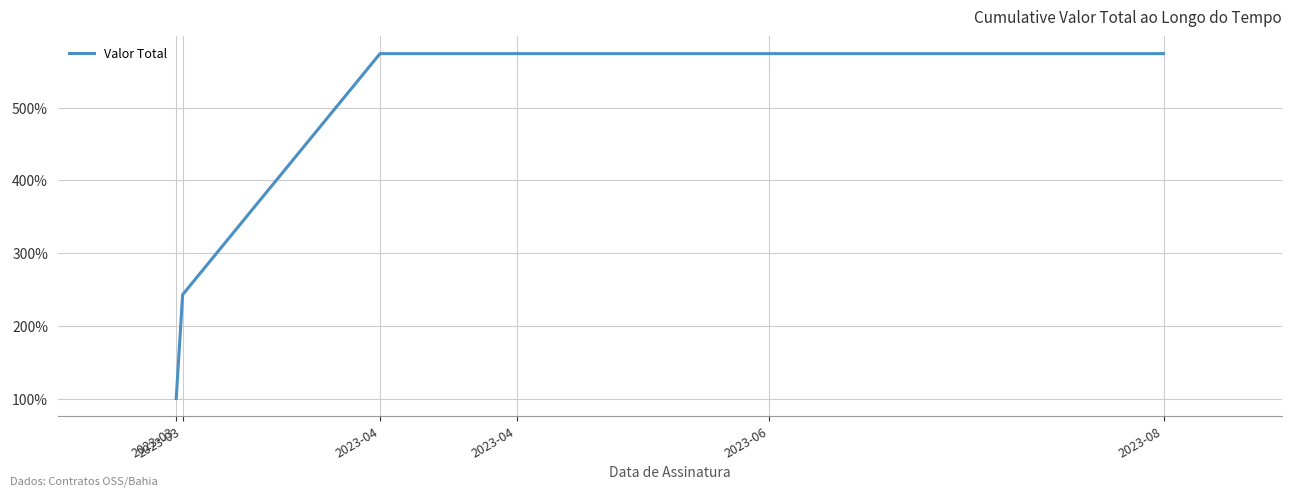

What is the value of the 6th point from the left?

574.4